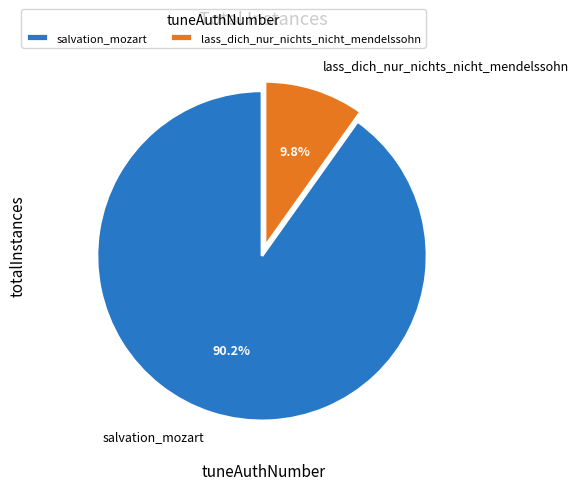

What is the majority slice?

salvation_mozart